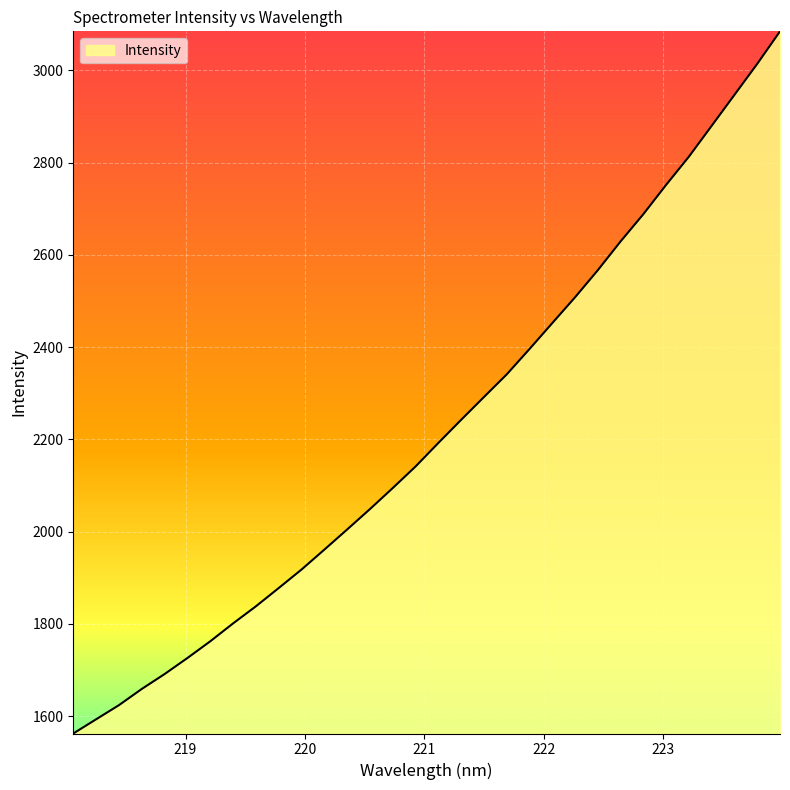

What is the minimum value shown in the chart?

1562.6